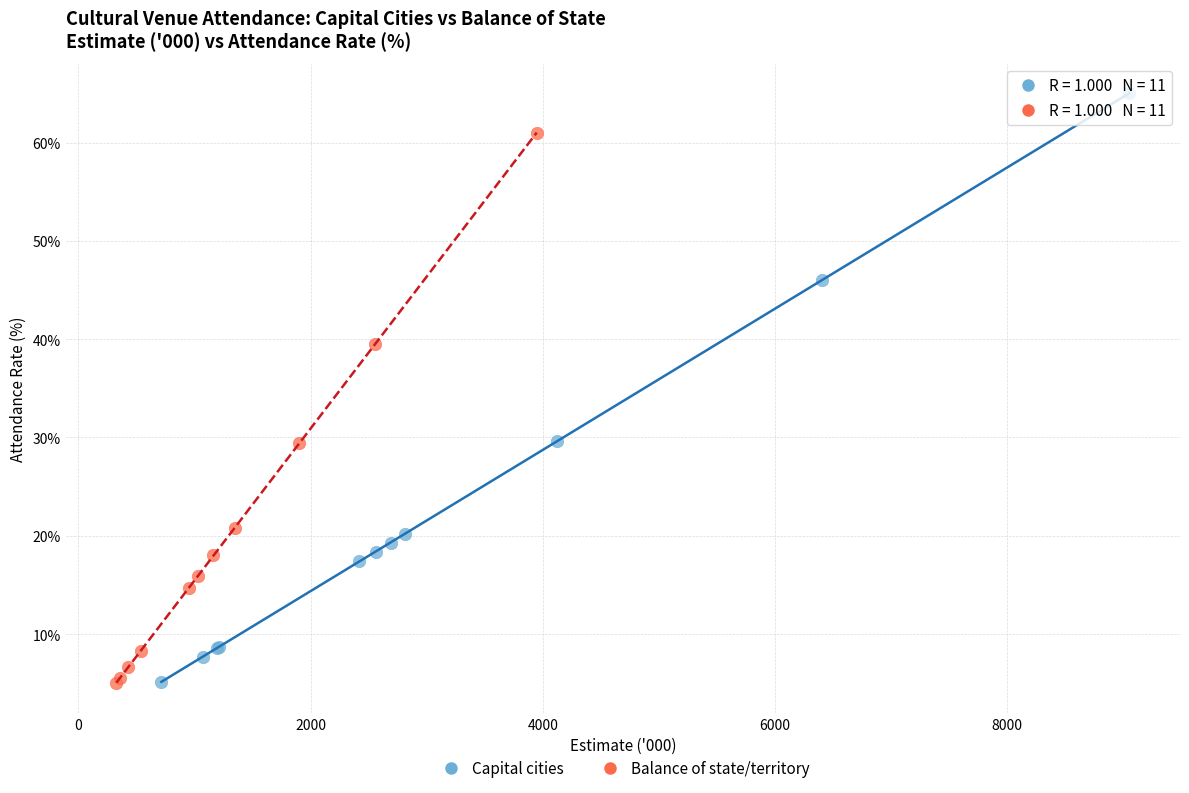

Which series contains the highest Y value?

Capital cities